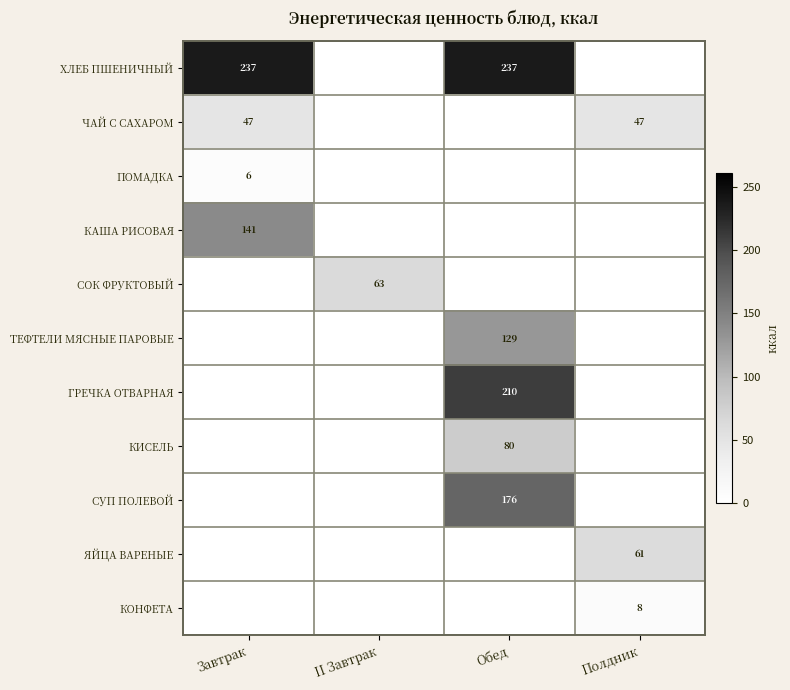

Rank the categories by row_0 value from lowest to highest.

II Завтрак, Полдник, Завтрак, Обед